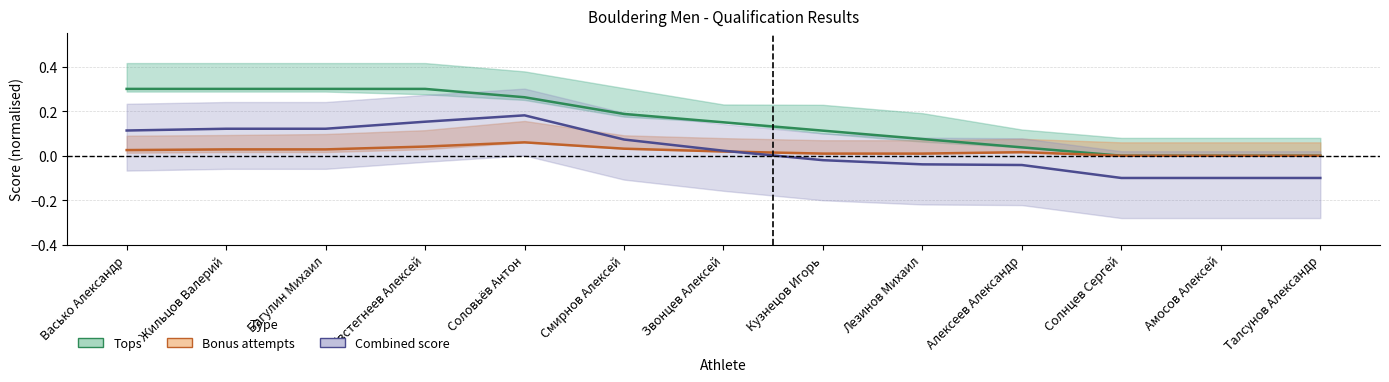

How many intersections are there between Bonus attempts and Combined score?

1